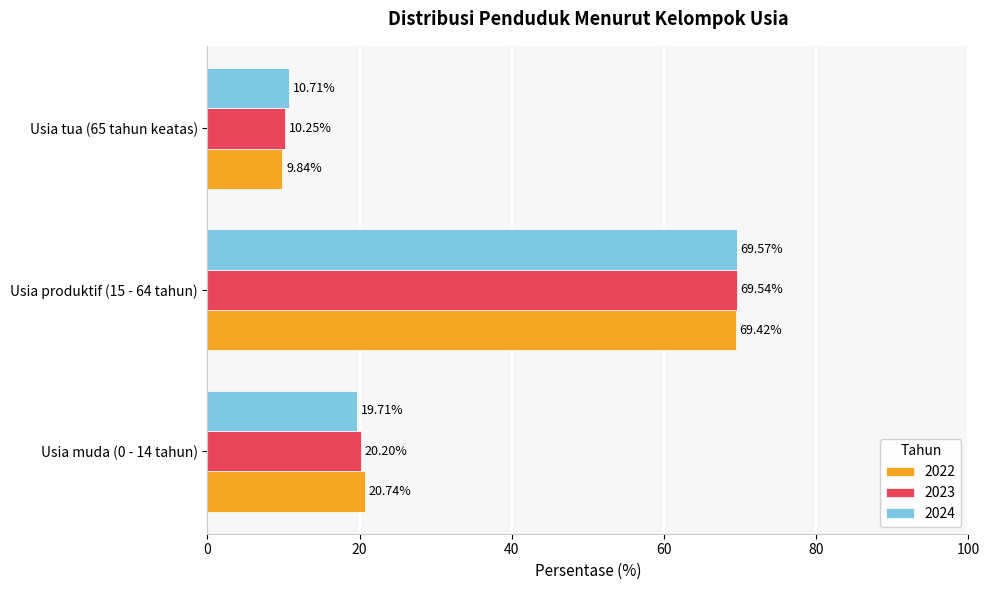

List the series in order of their peak value, highest first.

2024, 2023, 2022